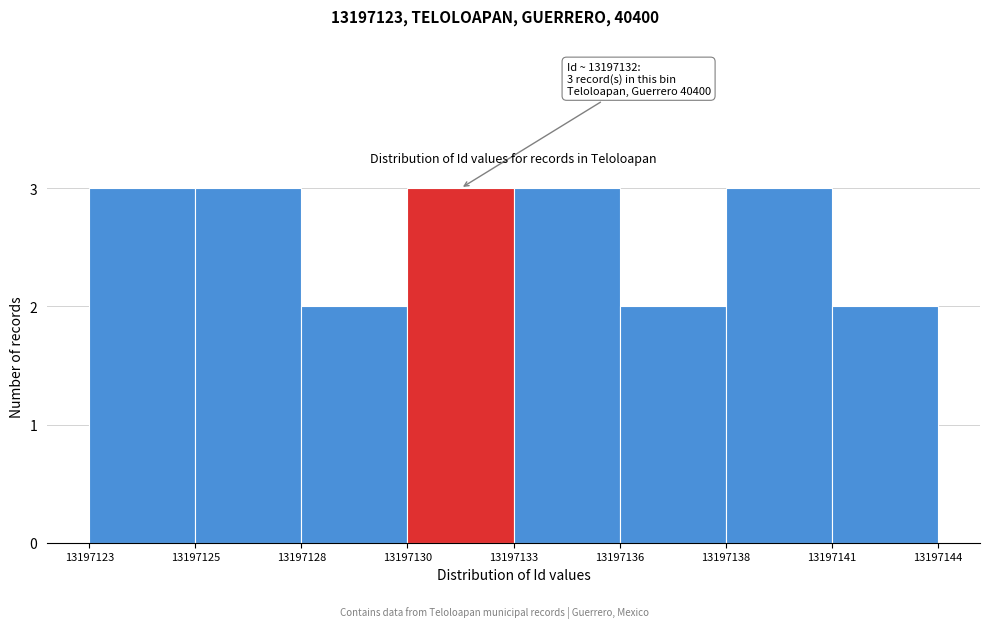

Reading left to right, what are all the values shown in this chart?

3	3	2	3	3	2	3	2